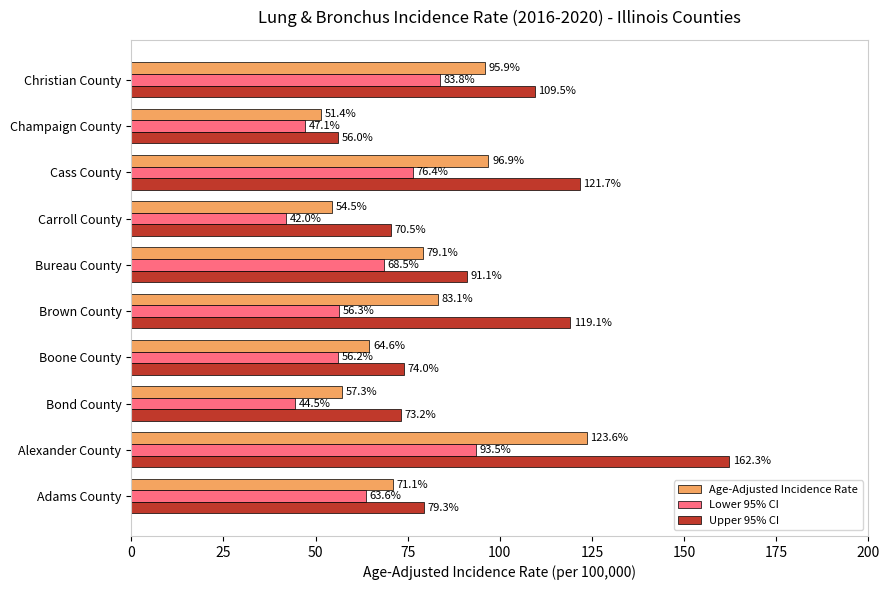

At how many categories does at least one series exceed 53?

10